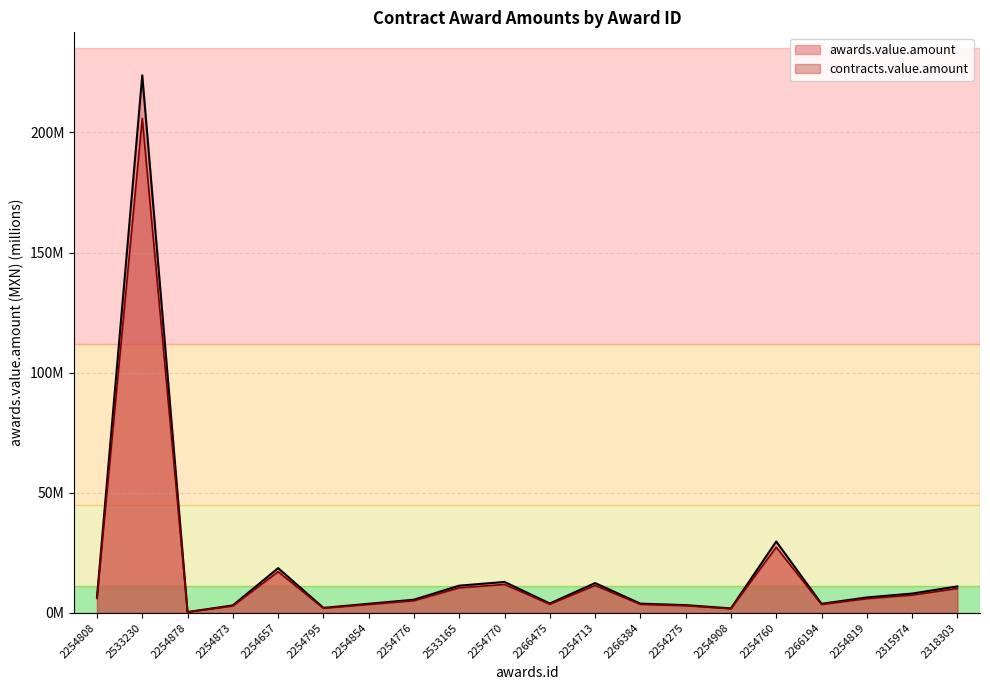

True or false: contracts.value.amount has more than 0 interior local peaks.

True